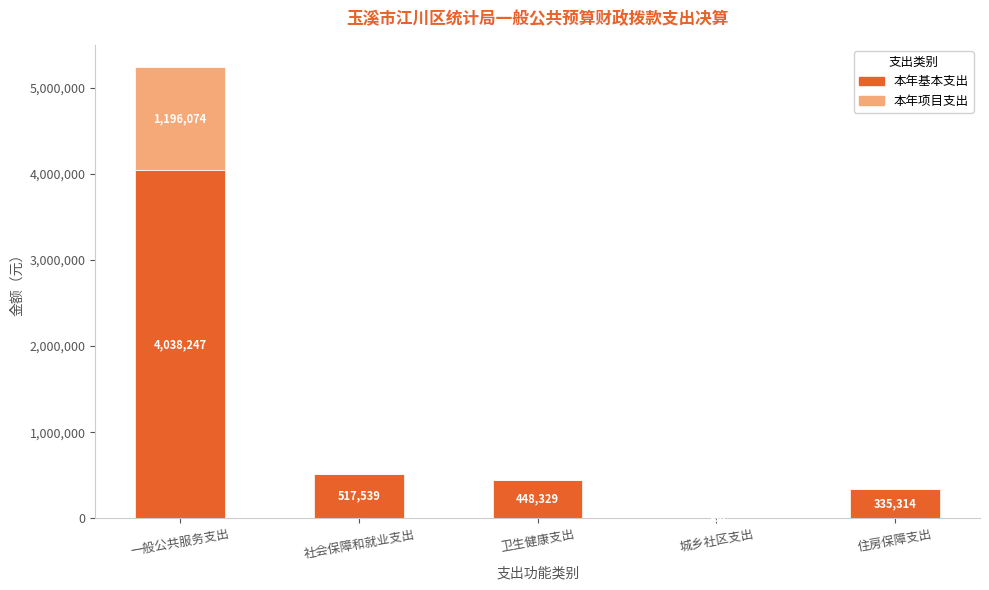

What is the sum of the 本年基本支出 values at 住房保障支出 and 城乡社区支出?

335874.0